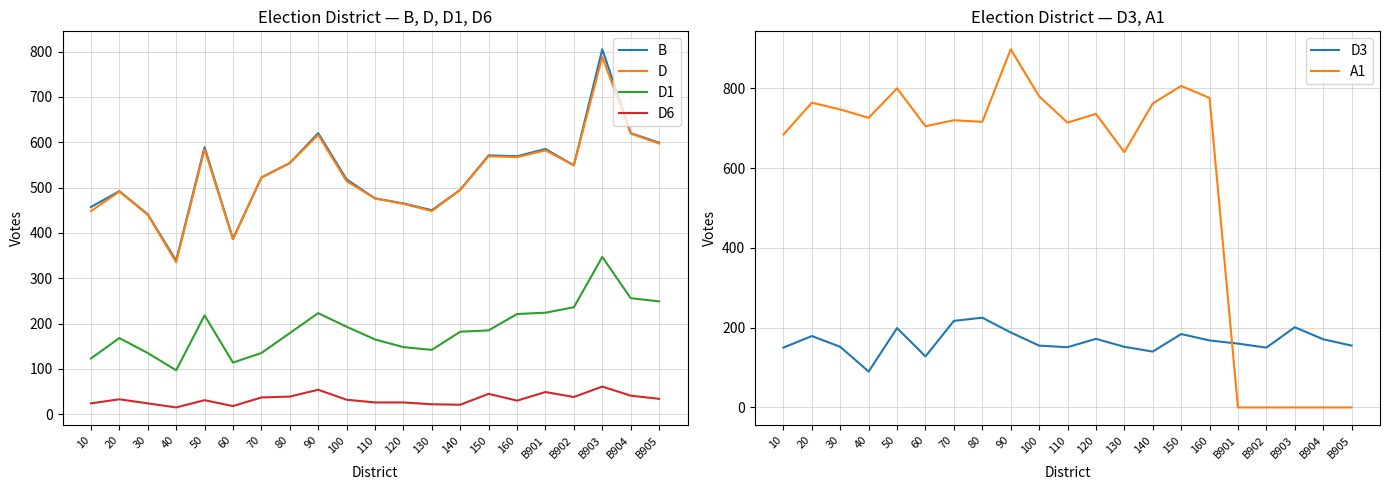

Does the chart display data point markers on the line(s)?

No